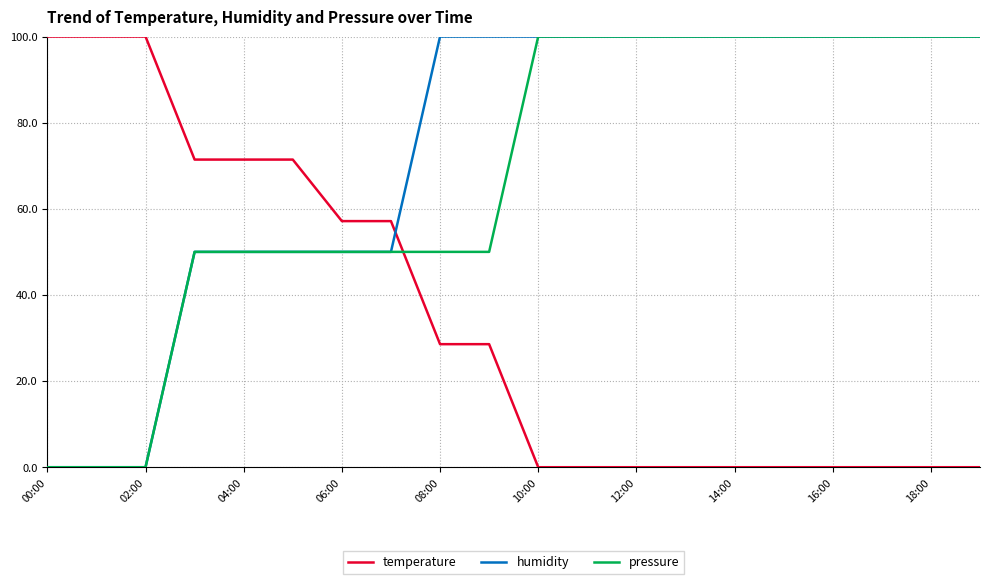

Which series has the largest total across all categories?

humidity